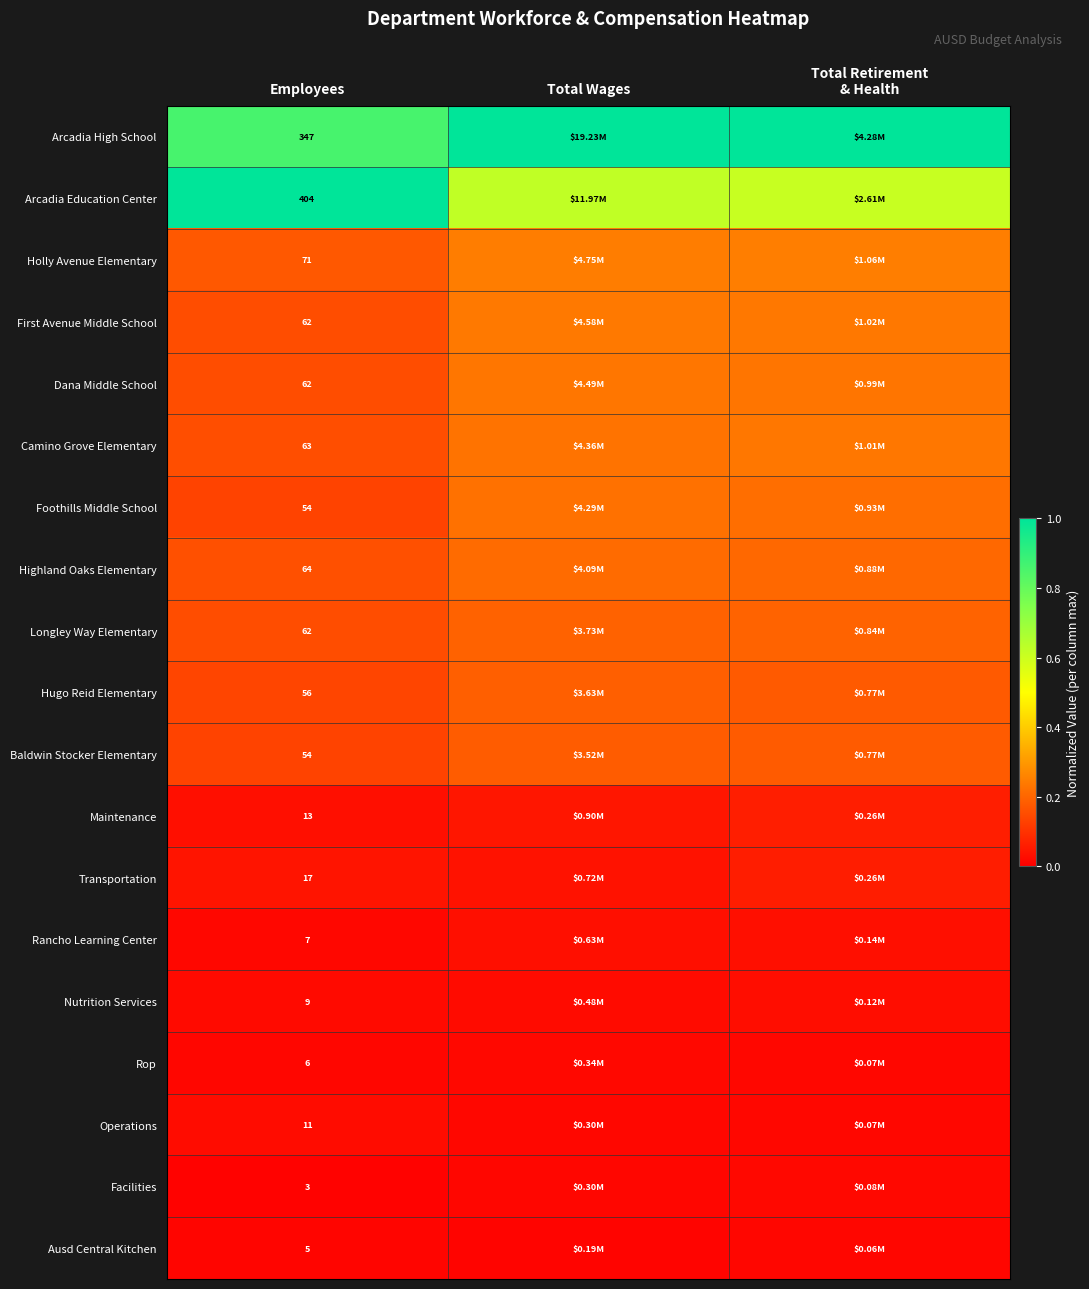

What is the difference between the maximum and minimum values in the Holly Avenue Elementary series?

0.1